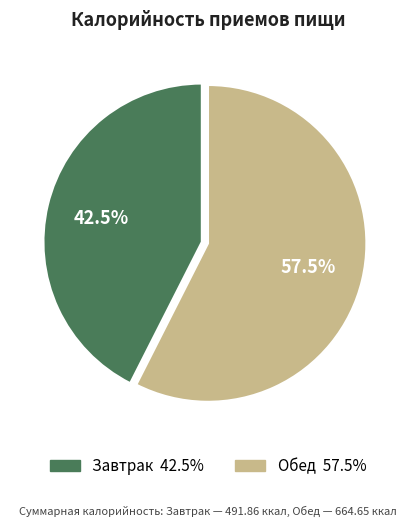

What is the majority slice?

Обед